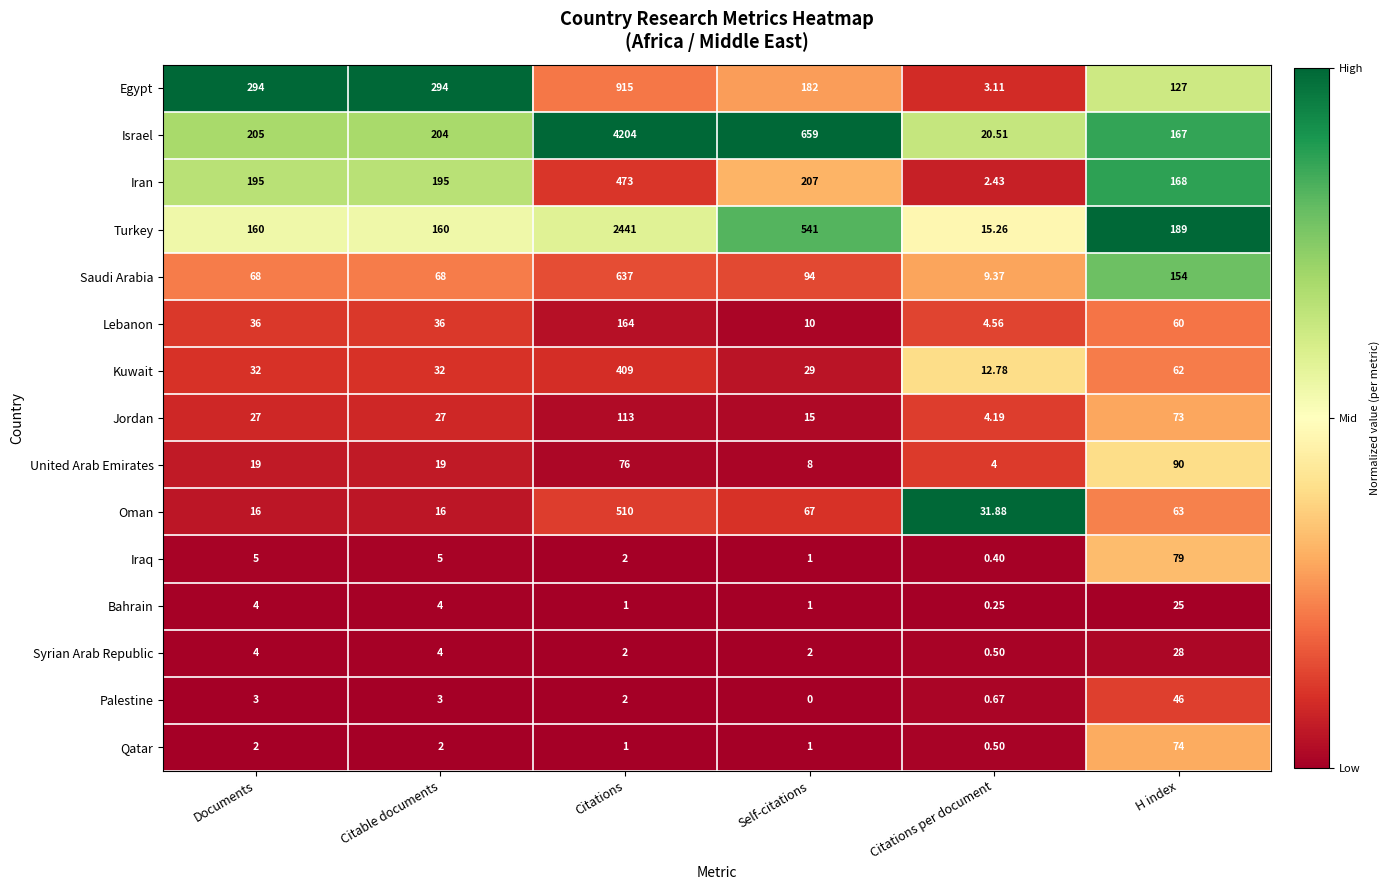

List the series in order of their peak value, highest first.

Israel, Turkey, Egypt, Saudi Arabia, Oman, Iran, Kuwait, Lebanon, Jordan, United Arab Emirates, Iraq, Qatar, Palestine, Syrian Arab Republic, Bahrain